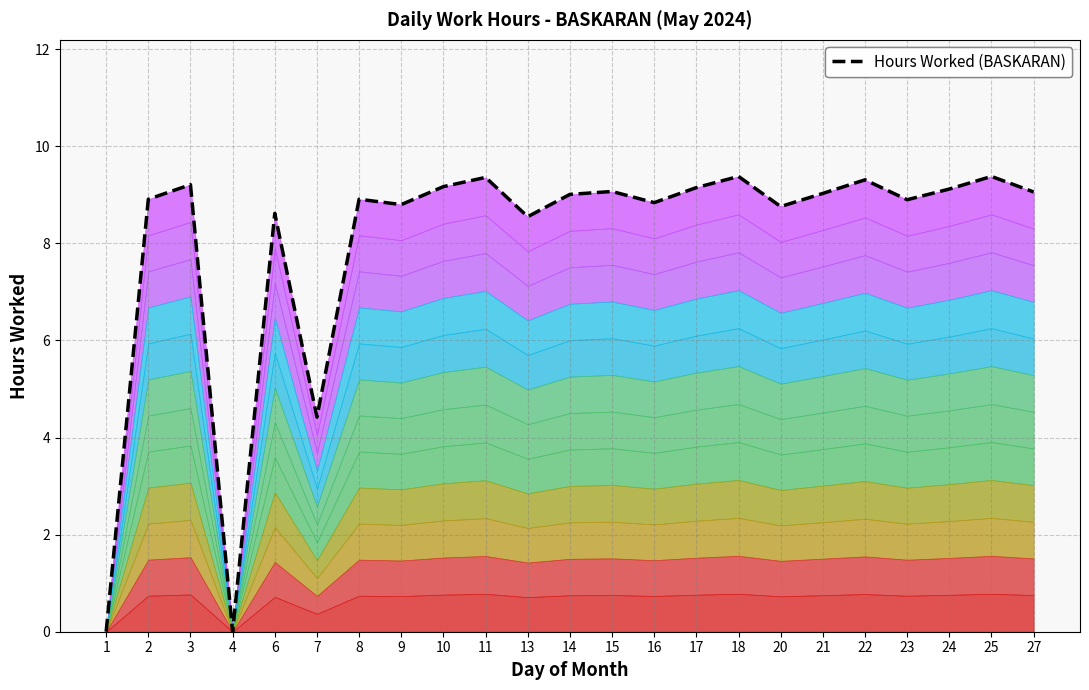

List the labels in order of value, smallest first.

1, 4, 7, 13, 6, 20, 9, 16, 23, 2, 8, 14, 21, 27, 15, 24, 17, 10, 3, 22, 11, 18, 25